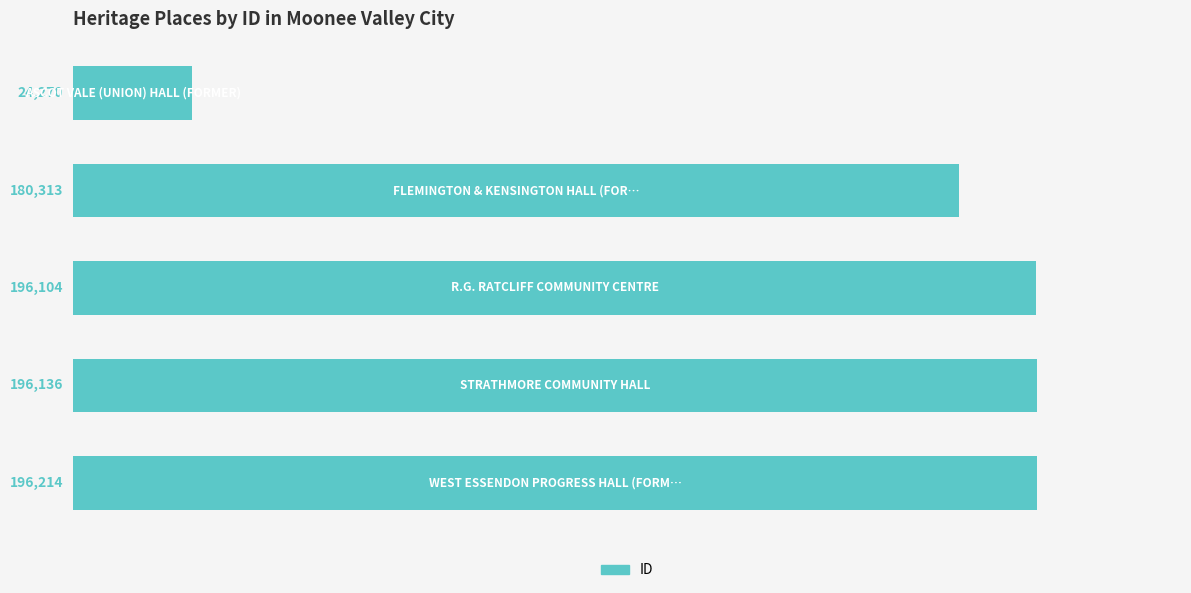

Reading top to bottom, list all the values displayed in this chart.

24270	180313	196104	196136	196214